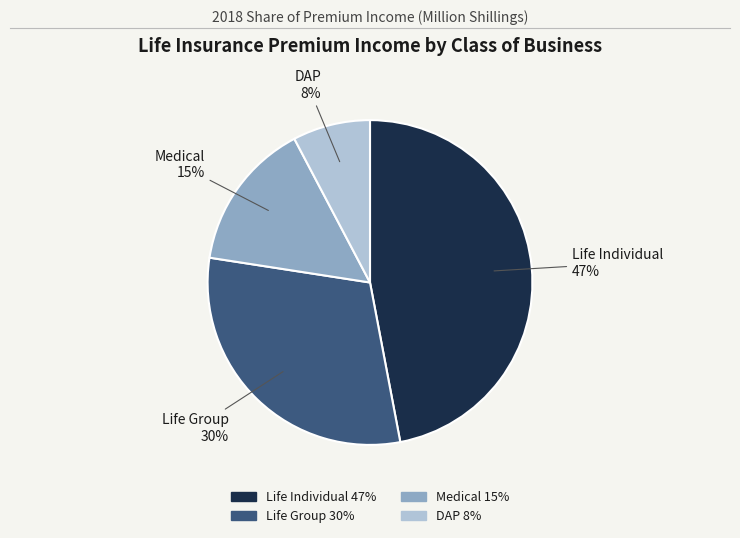

Rank the categories by value from highest to lowest.

Life Individual, Life Group, Medical, DAP